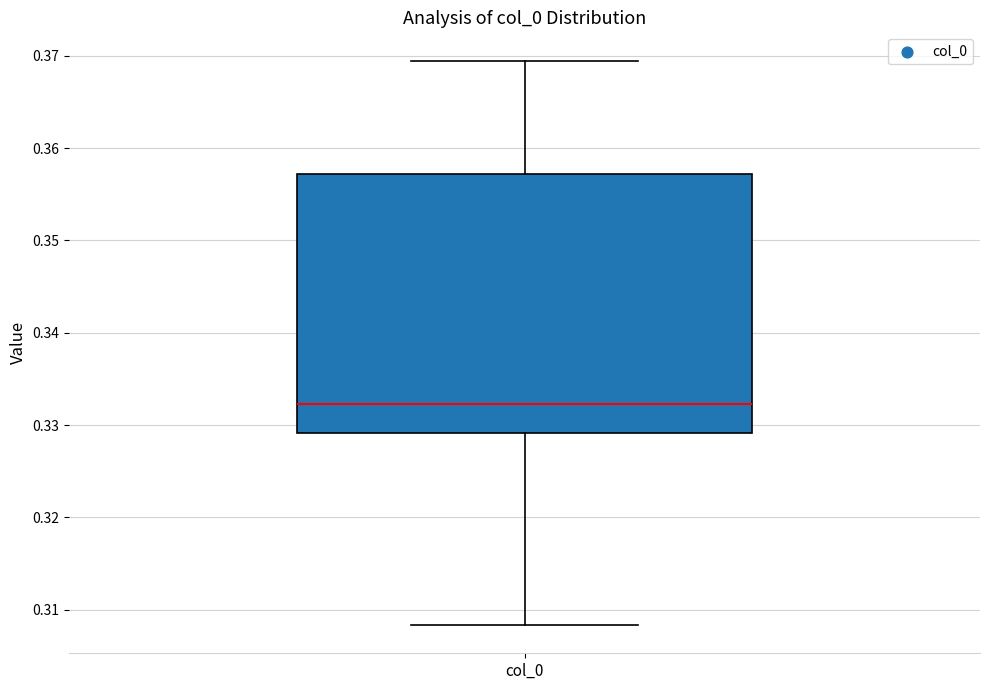

Where is the upper edge of the box for col_0 on the y-axis? The values are not printed on the chart, so give them approximately, as read against the axis.

0.357